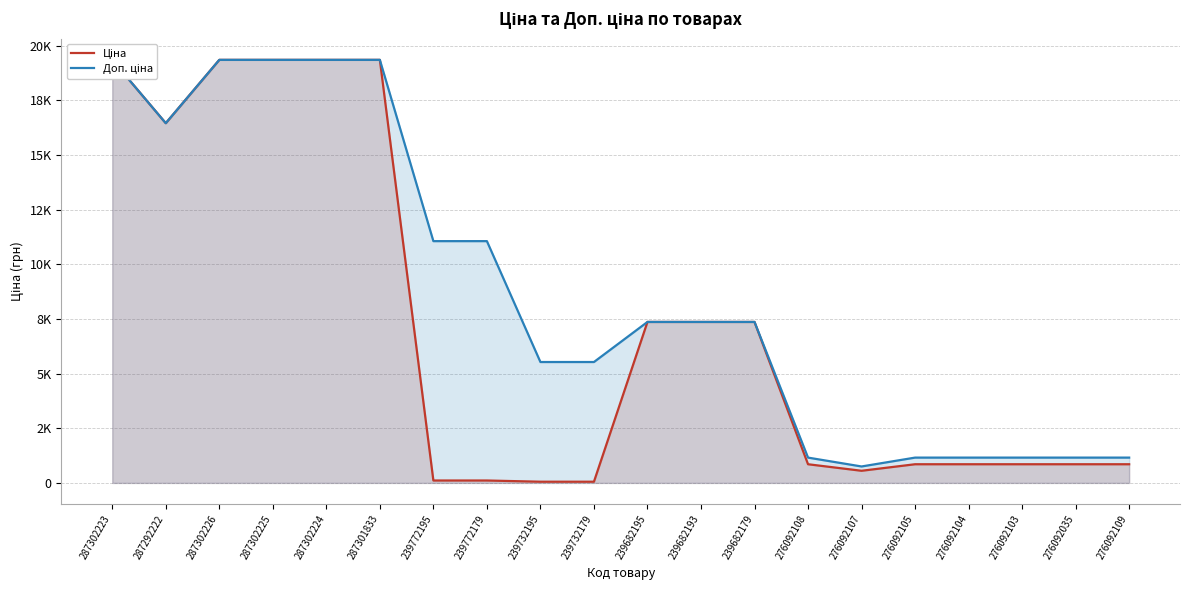

What is the sum of all Ціна values?

141254.9